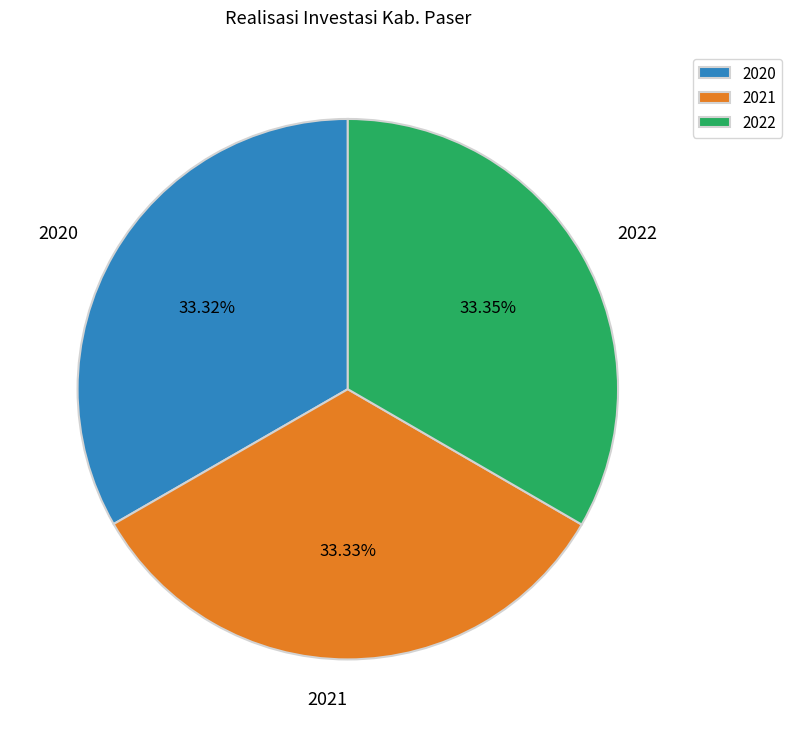

Does 2020 account for over 50% of the chart?

No